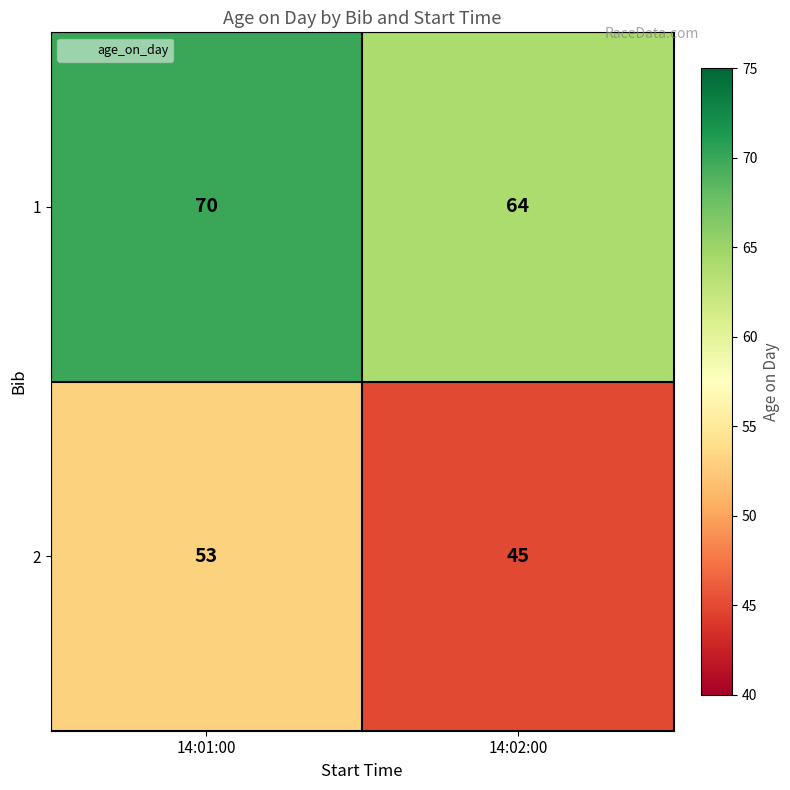

At which category is the sum across all series the highest?

14:01:00